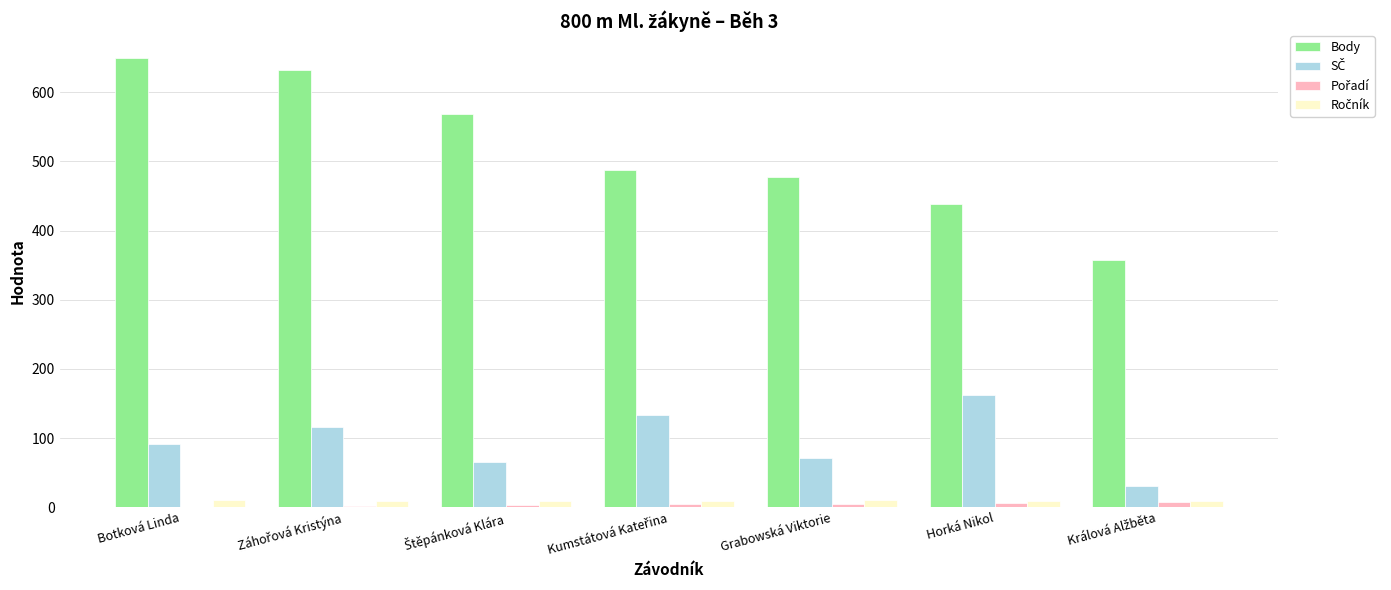

Which series has the largest total across all categories?

Body